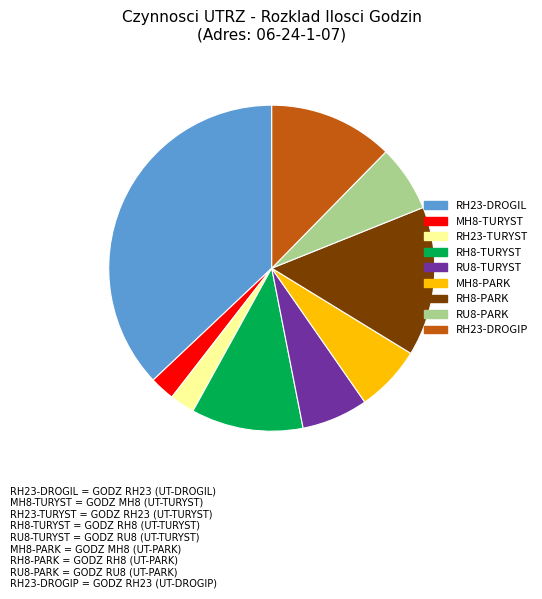

Is there any slice that represents more than half of the pie?

No